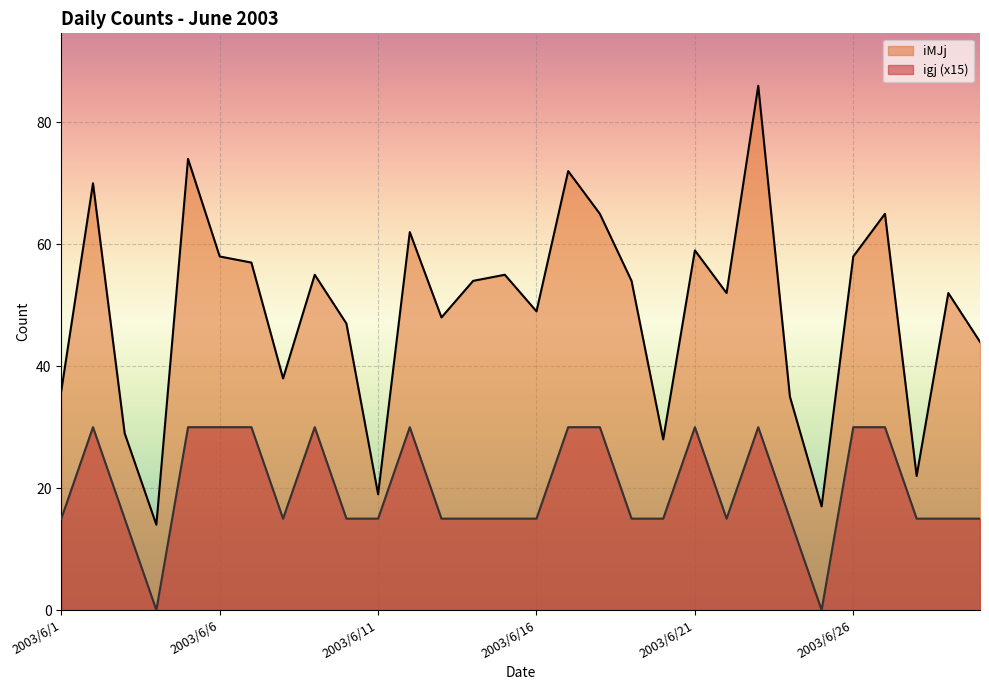

Reading left to right, what are all the values shown in this chart?

igj: 2003/6/1=15	2003/6/2=30	2003/6/3=15	2003/6/4=0	2003/6/5=30	2003/6/6=30	2003/6/7=30	2003/6/8=15	2003/6/9=30	2003/6/10=15	2003/6/11=15	2003/6/12=30	2003/6/13=15	2003/6/14=15	2003/6/15=15	2003/6/16=15	2003/6/17=30	2003/6/18=30	2003/6/19=15	2003/6/20=15	2003/6/21=30	2003/6/22=15	2003/6/23=30	2003/6/24=15	2003/6/25=0	2003/6/26=30	2003/6/27=30	2003/6/28=15	2003/6/29=15	2003/6/30=15
iMJj: 2003/6/1=36	2003/6/2=70	2003/6/3=29	2003/6/4=14	2003/6/5=74	2003/6/6=58	2003/6/7=57	2003/6/8=38	2003/6/9=55	2003/6/10=47	2003/6/11=19	2003/6/12=62	2003/6/13=48	2003/6/14=54	2003/6/15=55	2003/6/16=49	2003/6/17=72	2003/6/18=65	2003/6/19=54	2003/6/20=28	2003/6/21=59	2003/6/22=52	2003/6/23=86	2003/6/24=35	2003/6/25=17	2003/6/26=58	2003/6/27=65	2003/6/28=22	2003/6/29=52	2003/6/30=44